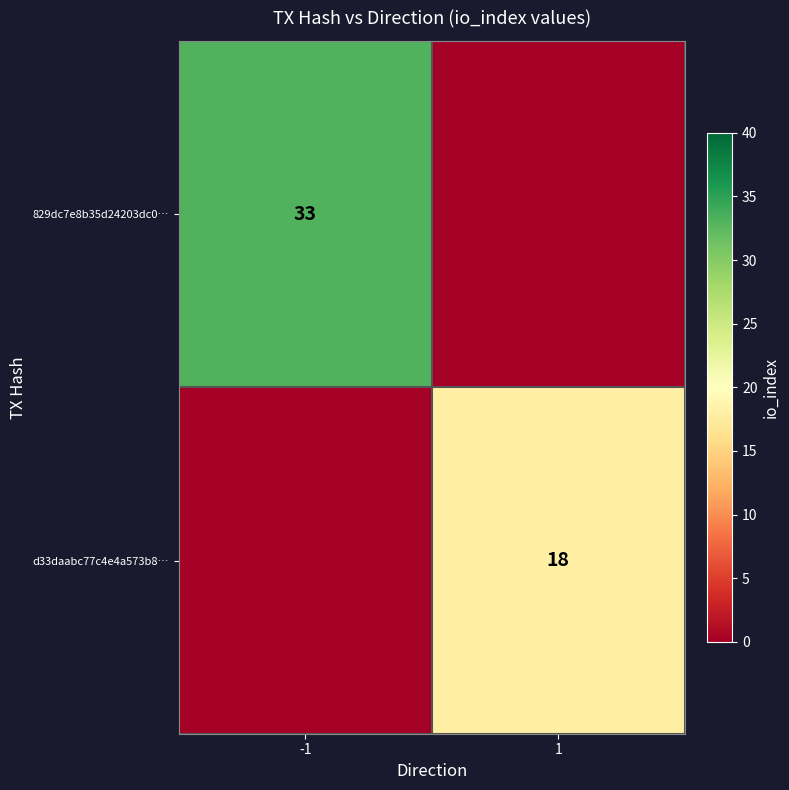

Is it true that 829dc7e8b35d24203dc0… equals 14 at -1?

False